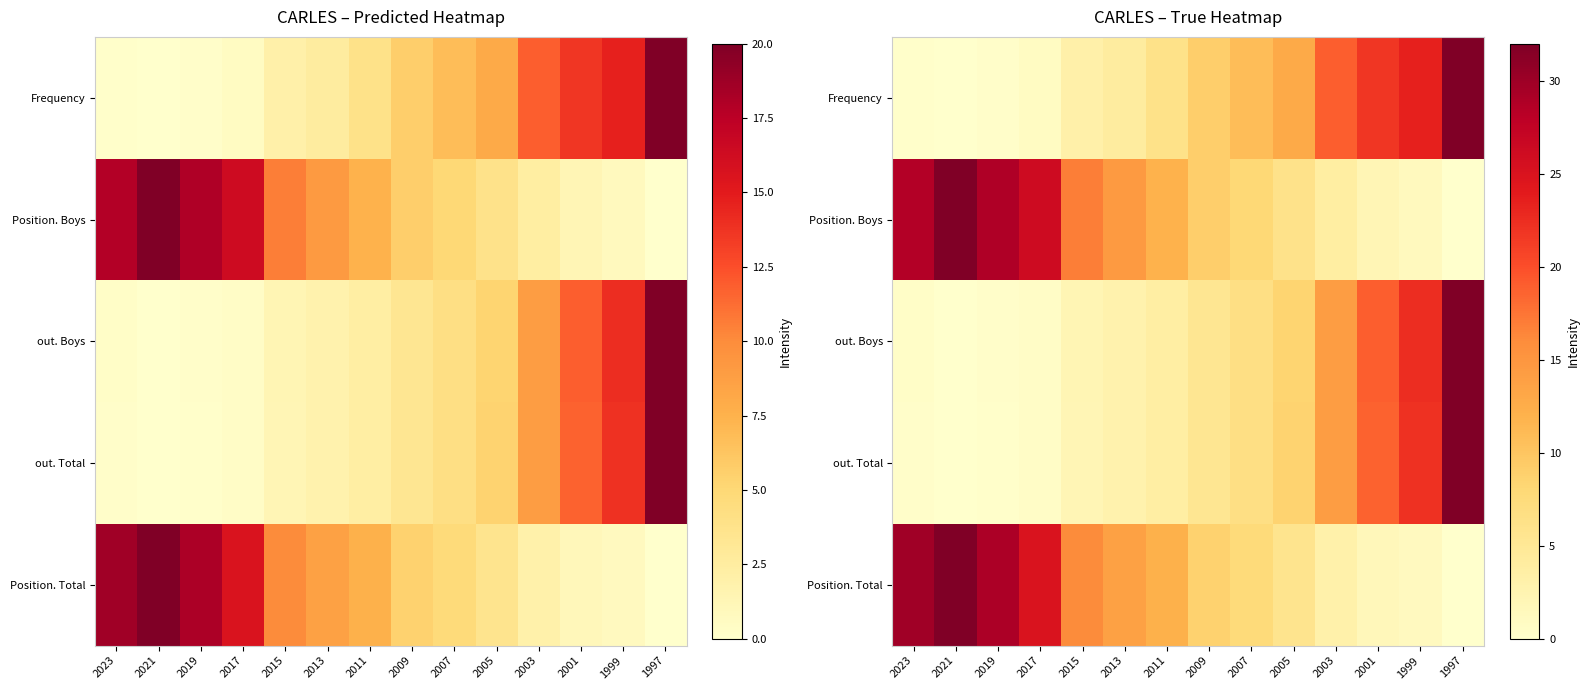

At which label is Frequency closest to 16?

2003